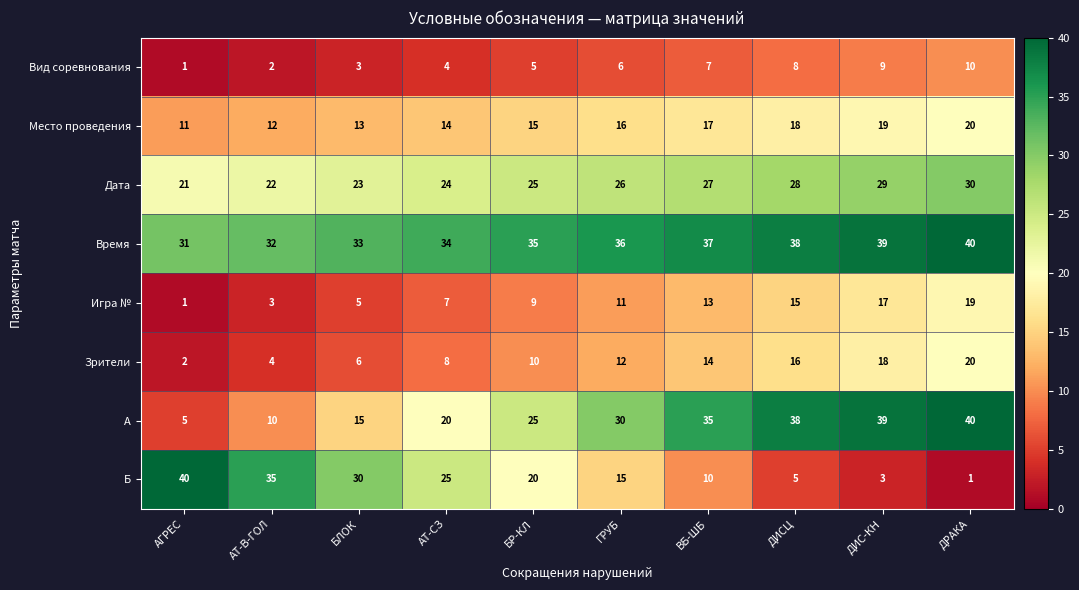

Count the Время values in the range 33 to 38.

6